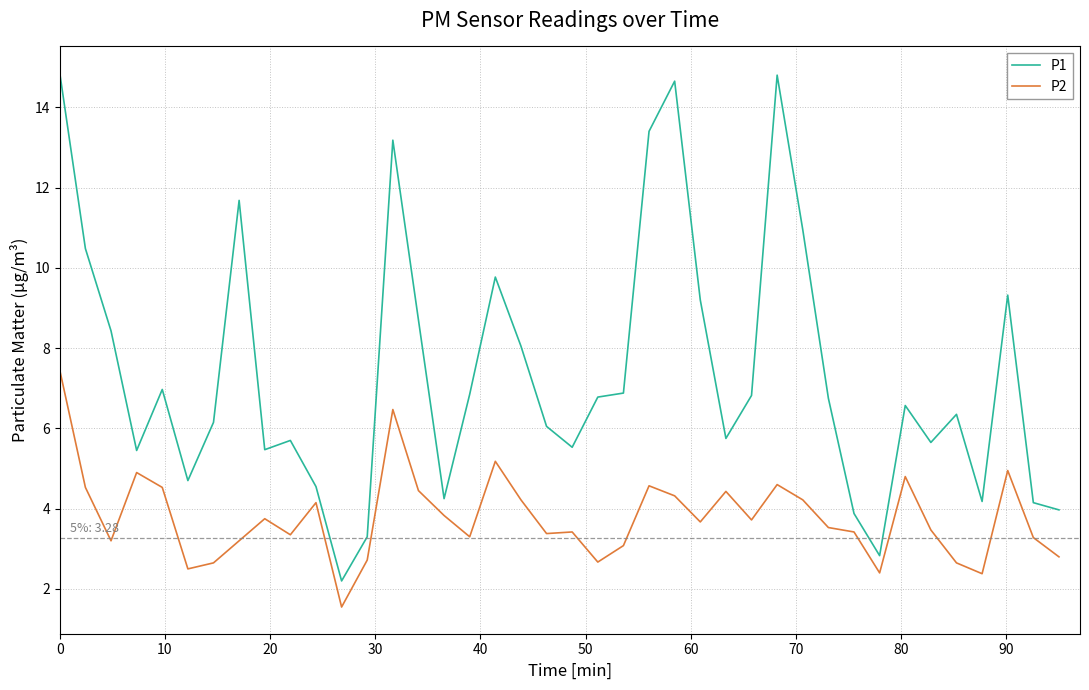

True or false: P2 has more than 2 interior local peaks.

True